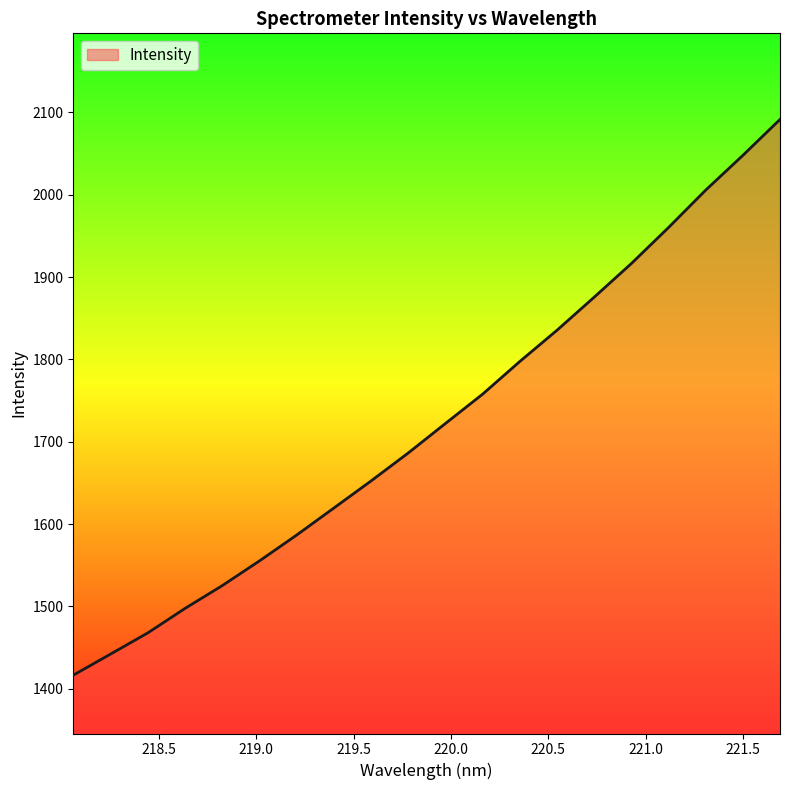

What is the minimum value shown in the chart?

1416.5